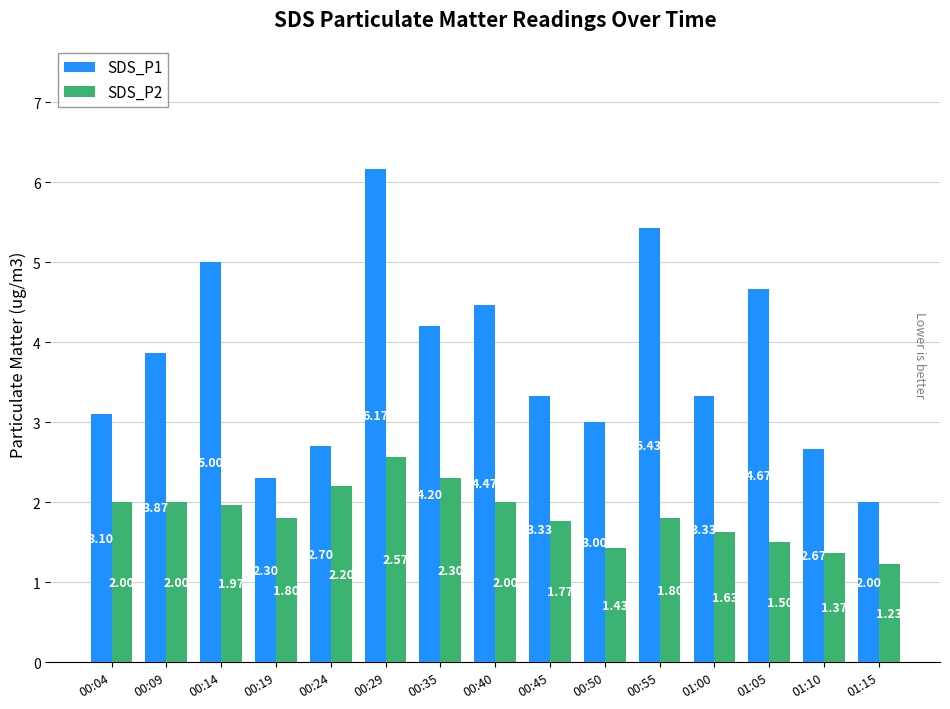

Which category has the highest value across all series?

00:29